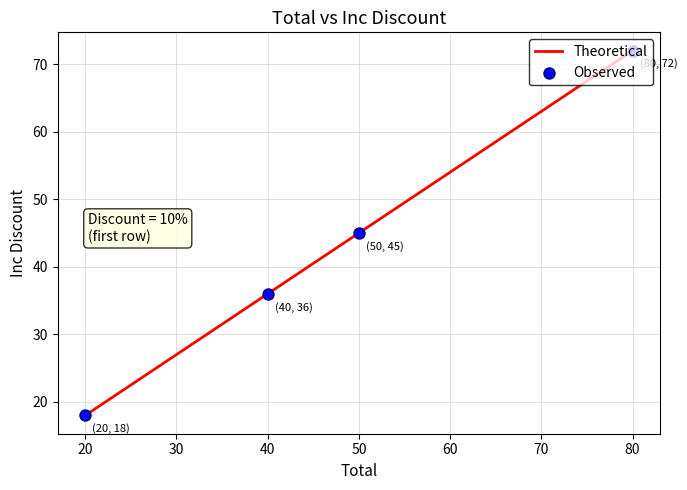

Between 50 and 20, which is larger?

50